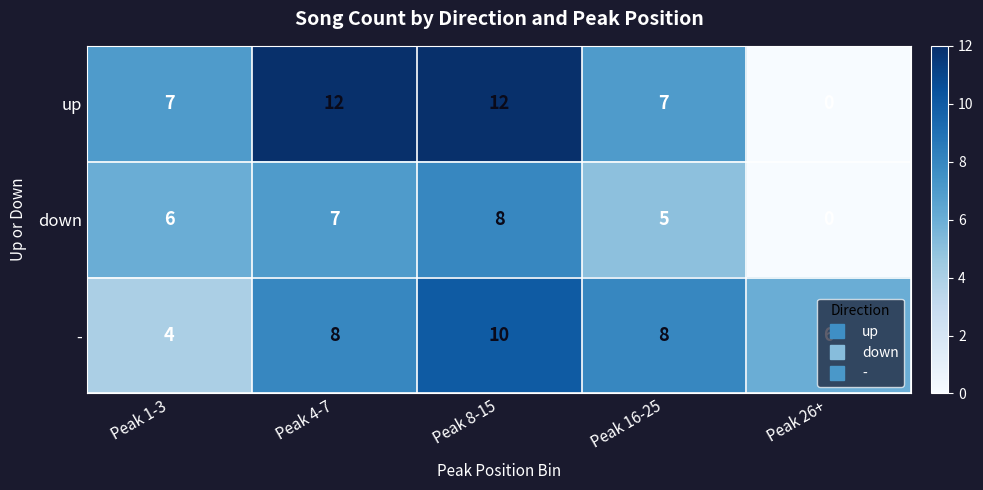

Rank the series at Peak 4-7 from lowest to highest value.

down, -, up